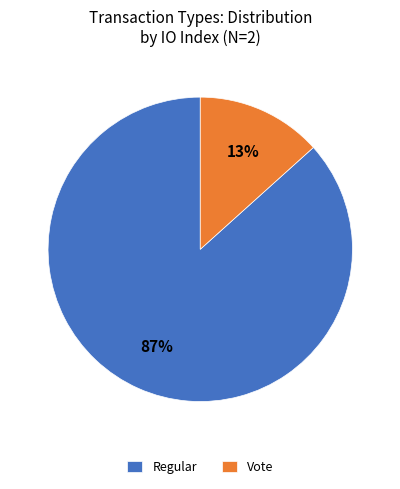

To the nearest percent, what is the average slice percentage?

50%